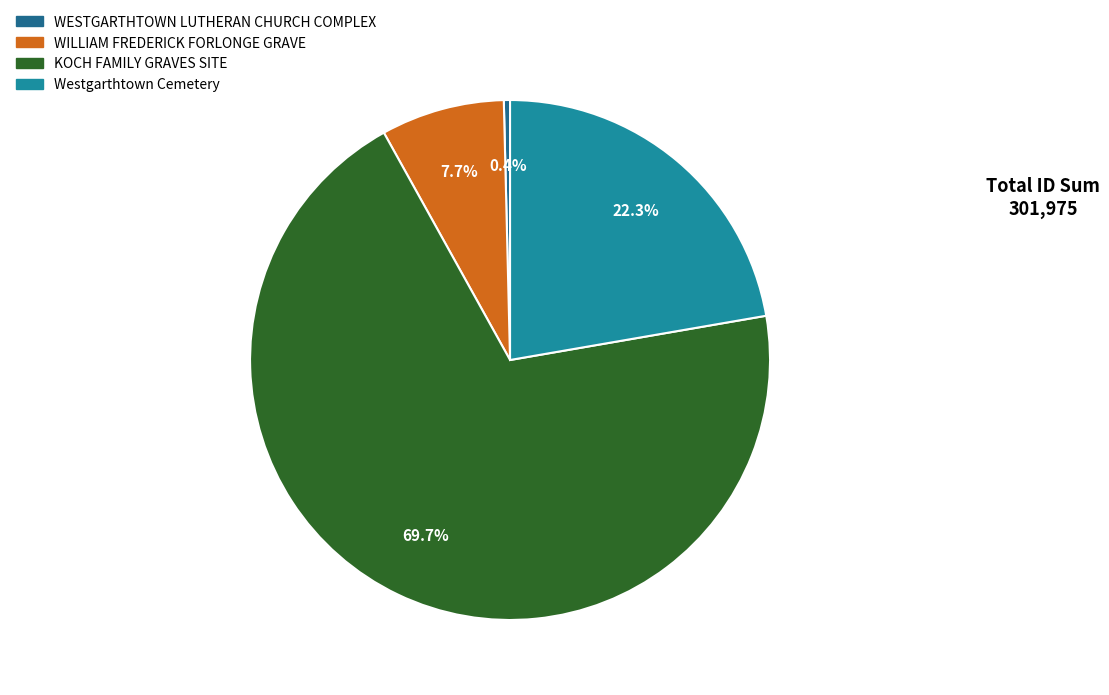

How many segments does this pie chart have?

4